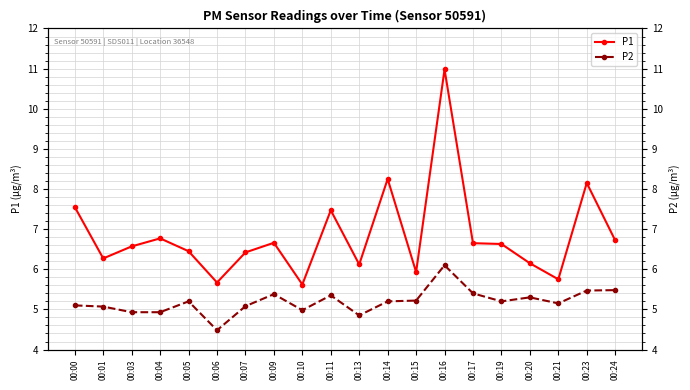

What is the difference between the maximum and minimum values in the P1 series?

5.4